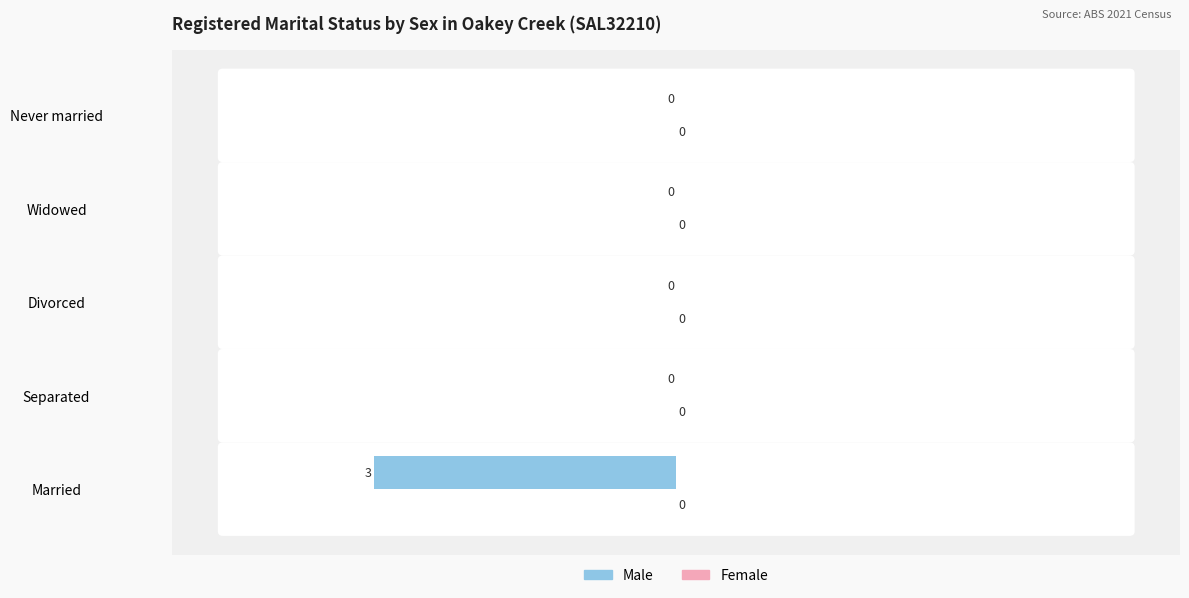

The chart shows a value of 0 at Divorced. True or false?

True